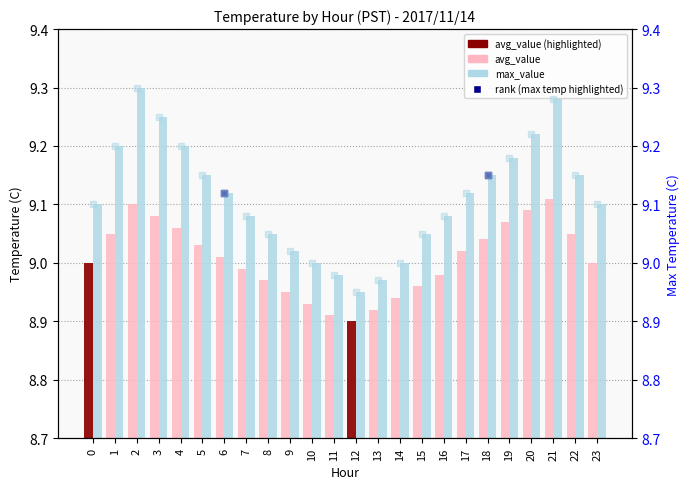

Is it true that rank (max temp) equals 9.0 at 9?

True